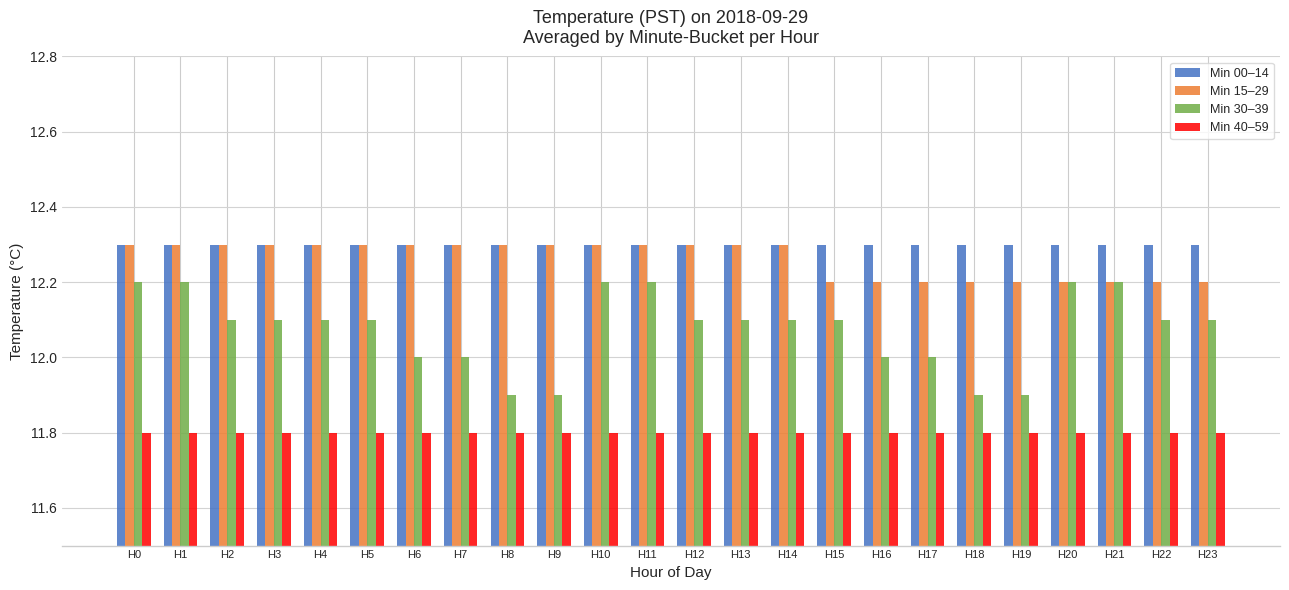

What is the greatest value displayed?

12.3